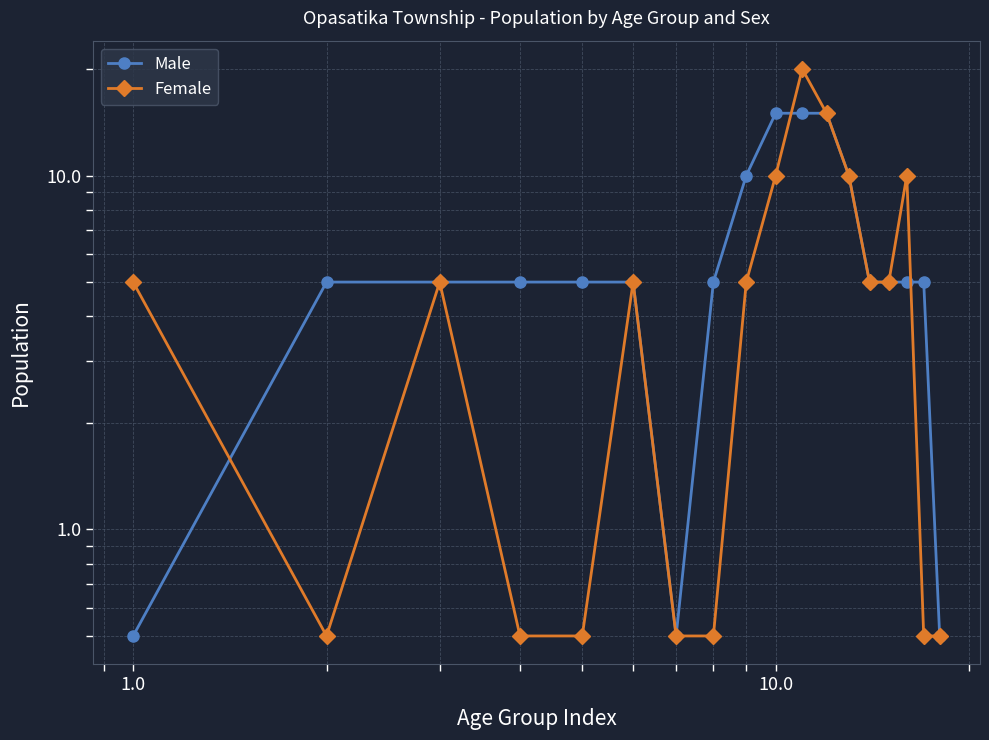

What are all the series names shown in the legend?

Male, Female